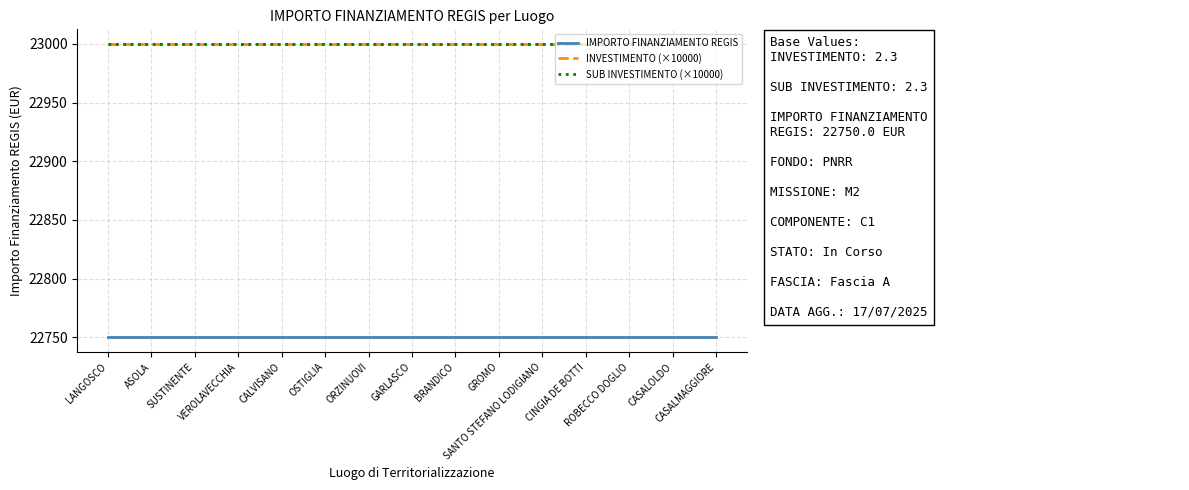

True or false: INVESTIMENTO (×10000) and SUB INVESTIMENTO (×10000) cross at least once.

False